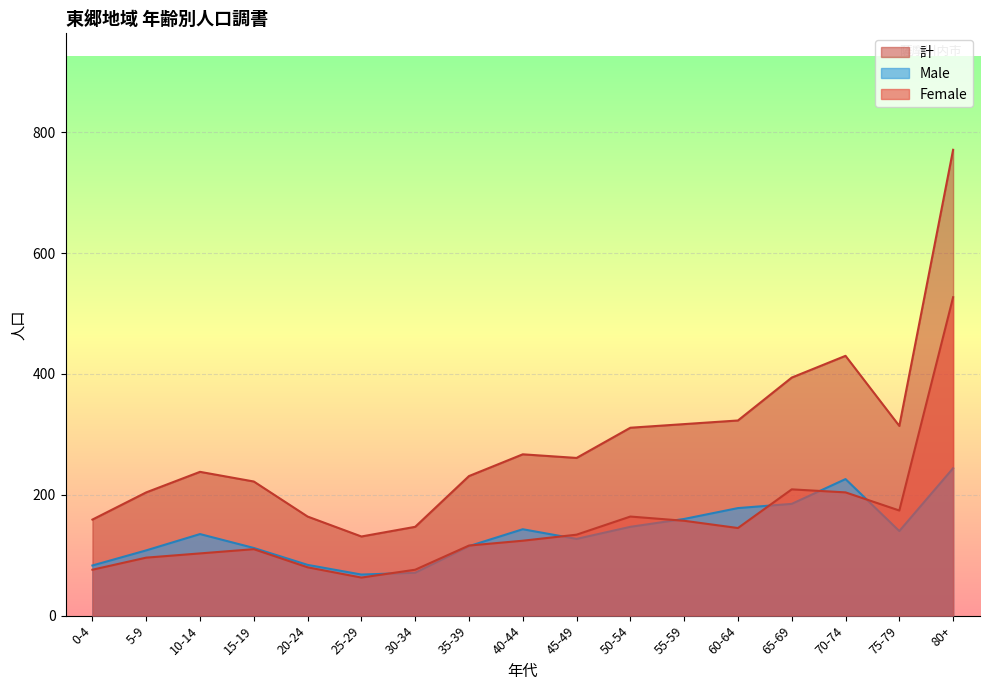

Which category has the lowest value in the Male series?

25-29